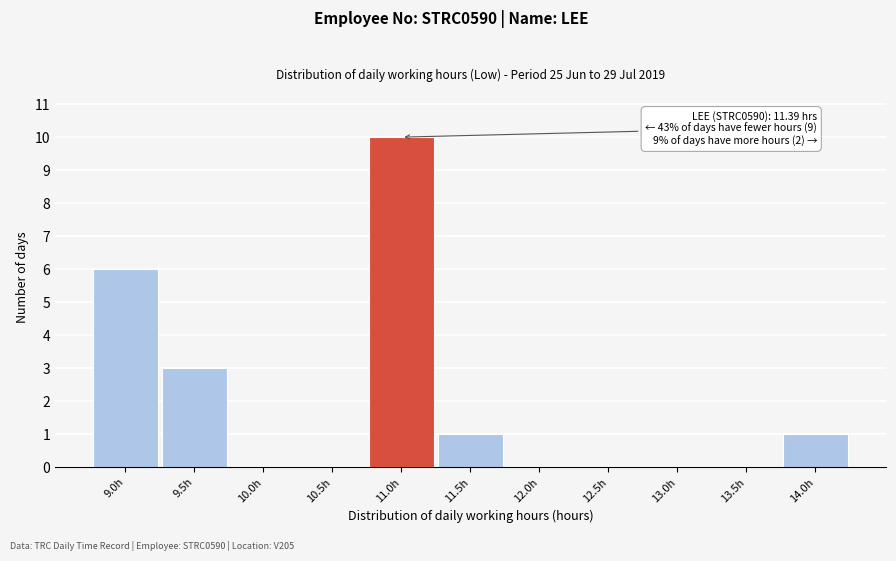

Reading left to right, what are all the values shown in this chart?

9.0h=6	9.5h=3	10.0h=0	10.5h=0	11.0h=10	11.5h=1	12.0h=0	12.5h=0	13.0h=0	13.5h=0	14.0h=1